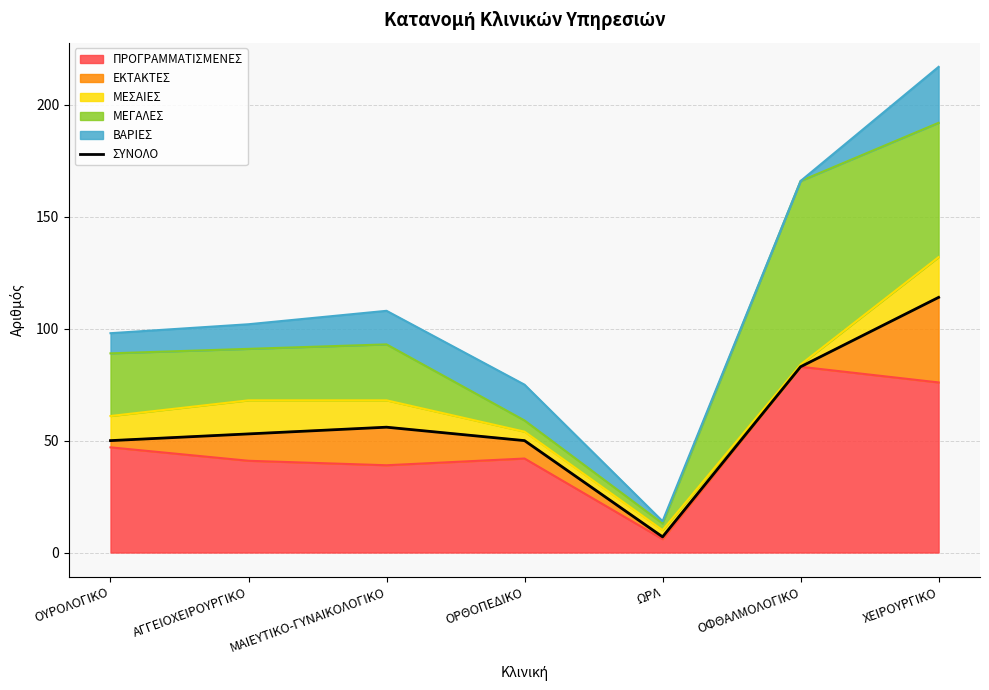

What position from the left is ΟΥΡΟΛΟΓΙΚΟ?

1